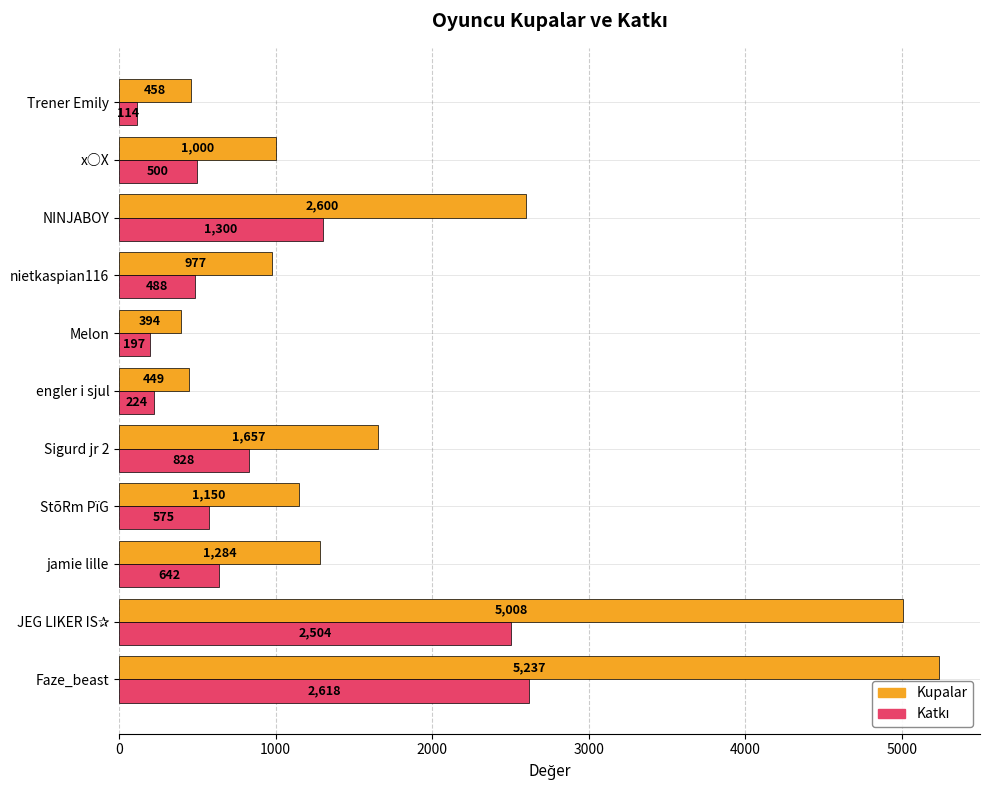

How many series are shown in this chart?

2